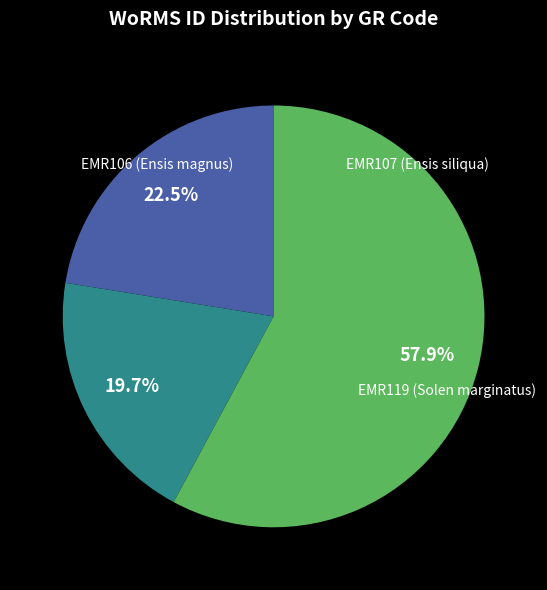

How many segments does this pie chart have?

3